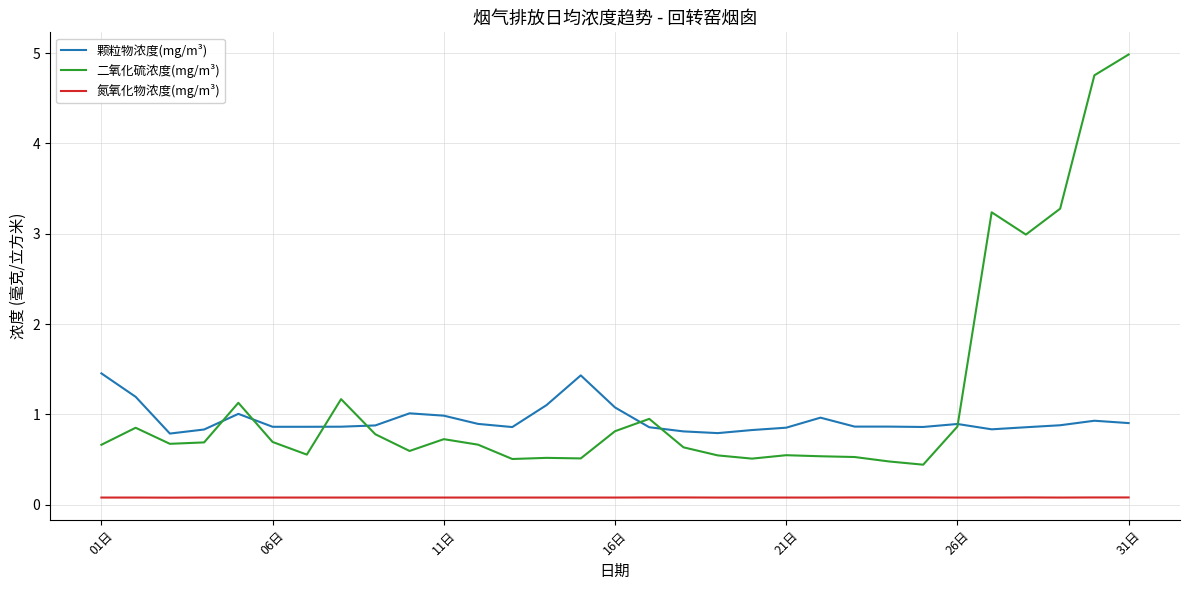

Which series has the largest range (max minus min)?

二氧化硫浓度(mg/m³)